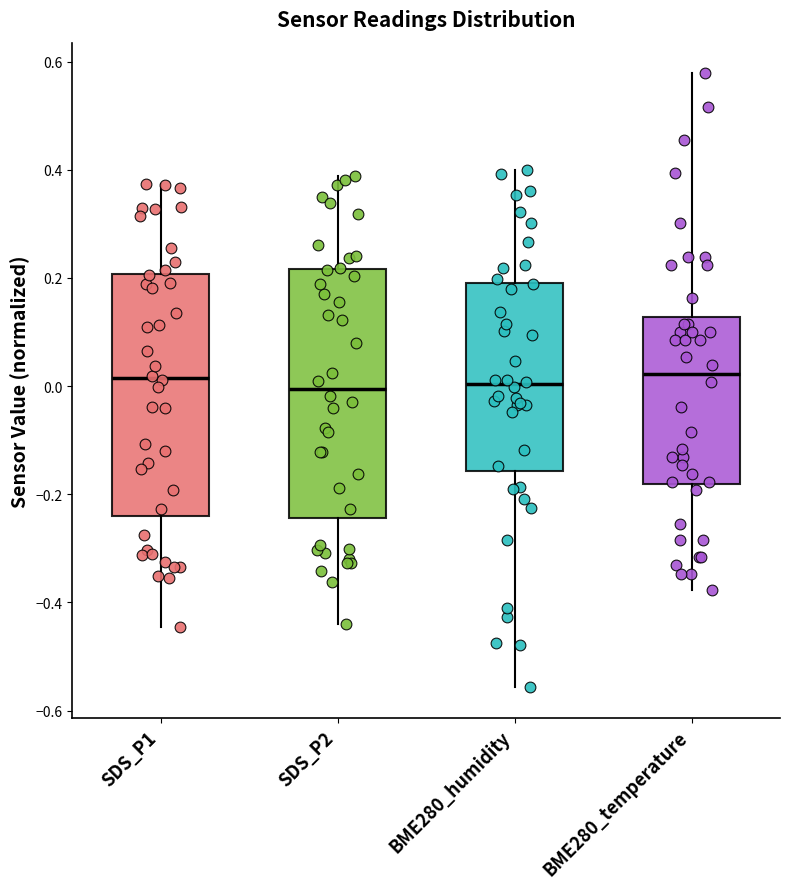

Reading left to right, read every box against the y-axis: the position of its median line, the range the box covers, and the ends of its whiskers. The values are not printed on the chart, so give them approximately, as read against the axis.

SDS_P1: median 0.02, box -0.24 to 0.20, whiskers -0.44 to 0.38
SDS_P2: median 0.00, box -0.24 to 0.22, whiskers -0.44 to 0.38
BME280_humidity: median 0.00, box -0.16 to 0.20, whiskers -0.56 to 0.40
BME280_temperature: median 0.02, box -0.18 to 0.12, whiskers -0.38 to 0.58